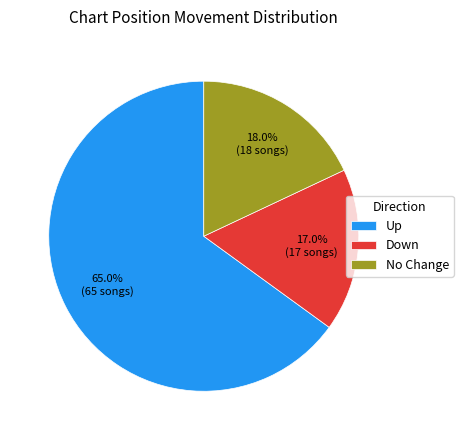

Is there any slice that represents more than half of the pie?

Yes